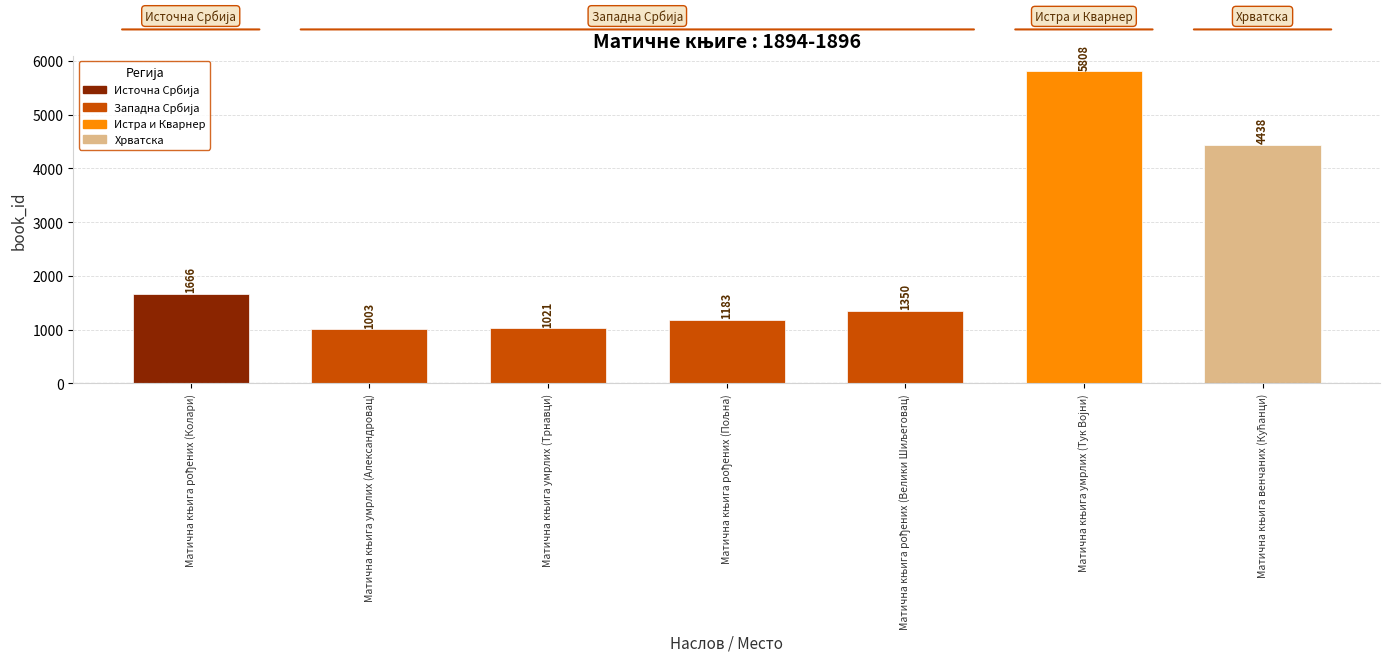

How many values are below 1350?

3